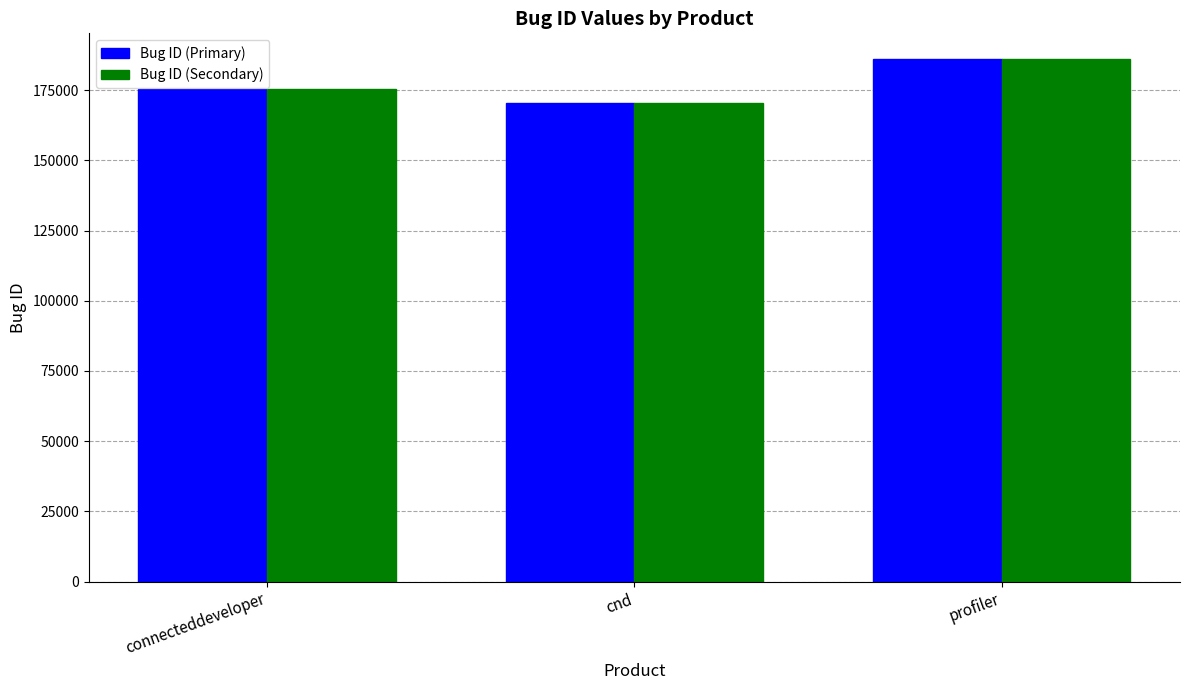

How many bars are there in each group?

2